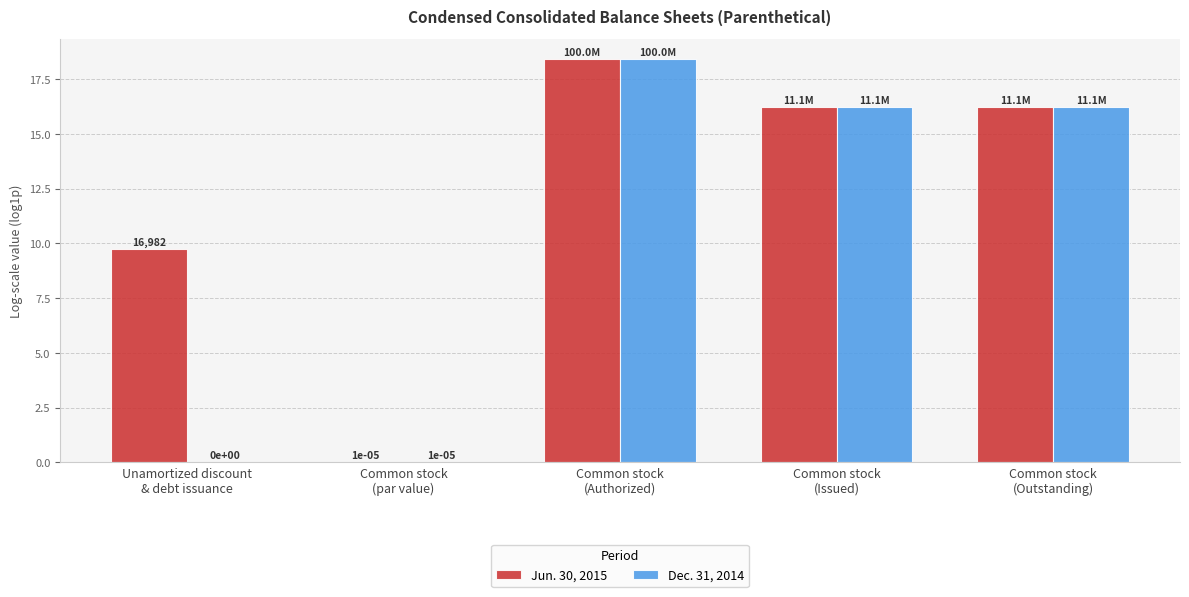

Which series has the largest total across all categories?

Jun. 30, 2015